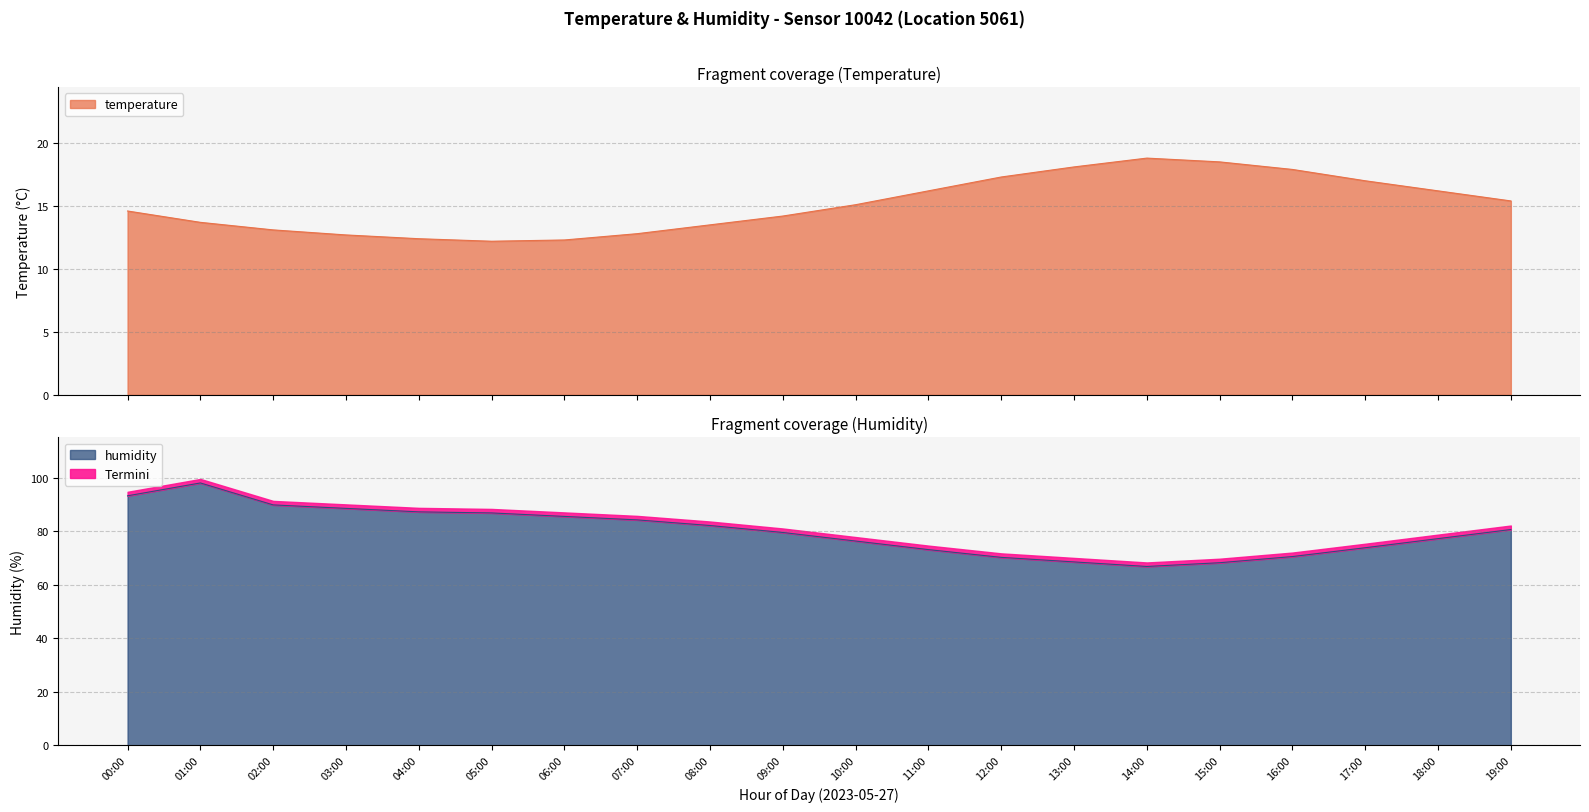

Reading left to right, list all the values displayed in this chart.

temperature: 14.6	13.7	13.1	12.7	12.4	12.2	12.3	12.8	13.5	14.2	15.1	16.2	17.3	18.1	18.8	18.5	17.9	17.0	16.2	15.4
humidity: 93.2	98.0	89.8	88.5	87.2	86.8	85.5	84.2	82.1	79.5	76.3	73.1	70.2	68.5	66.8	68.2	70.5	73.8	77.2	80.6